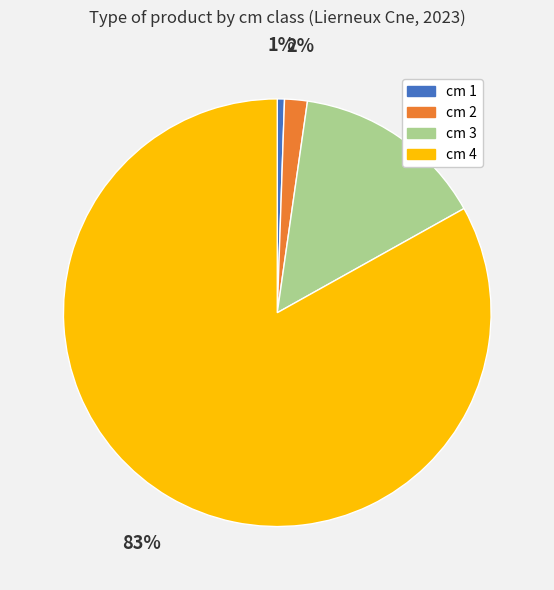

Rank the categories by value from lowest to highest.

cm 1, cm 2, cm 3, cm 4